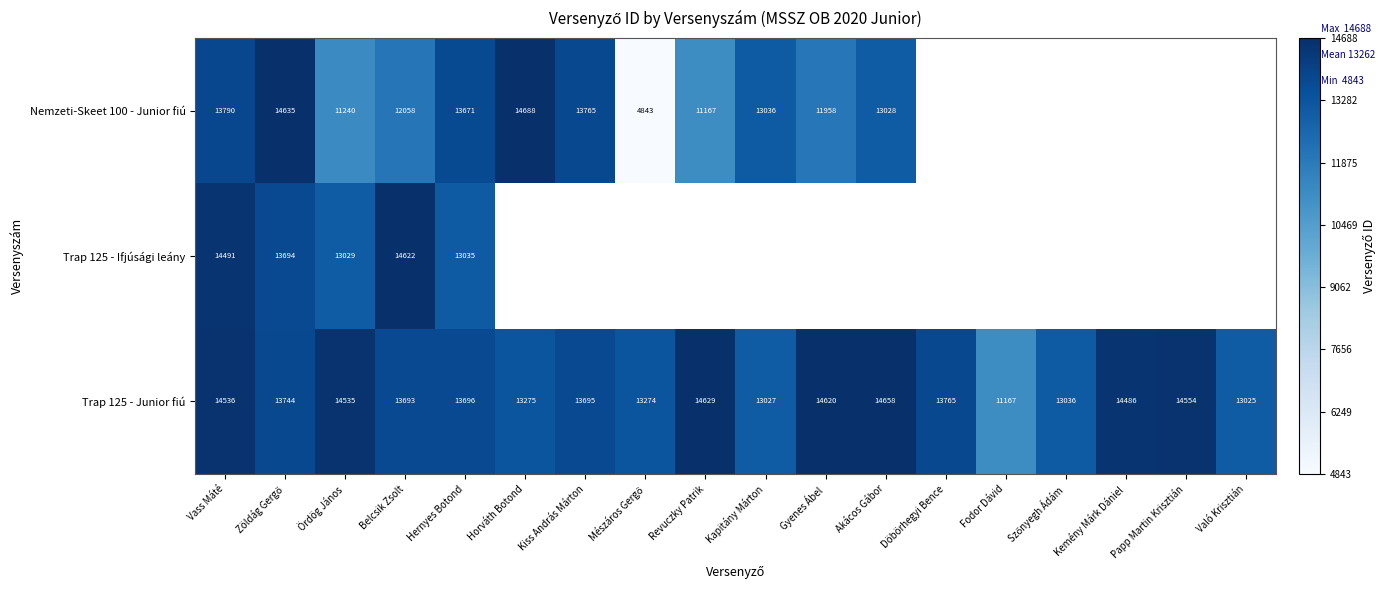

What is the difference between the Trap 125 - Junior fiú values at Belcsik Zsolt and Kemény Márk Dániel?

793